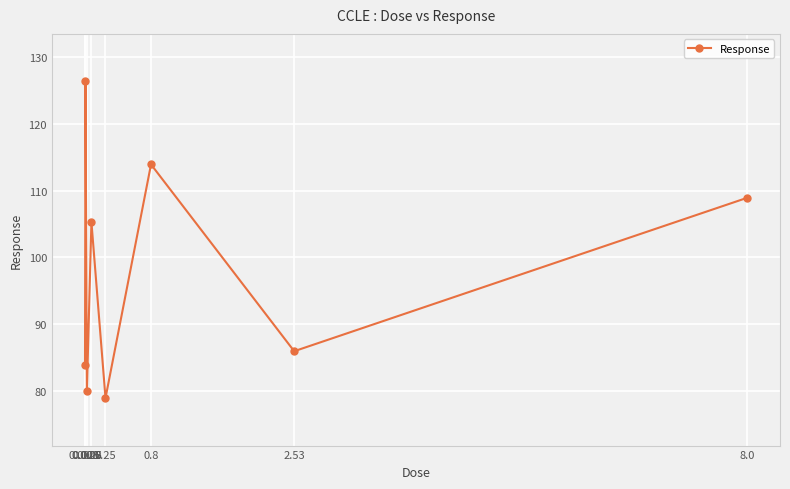

The value at 0.8 is 113.9. True or false?

True